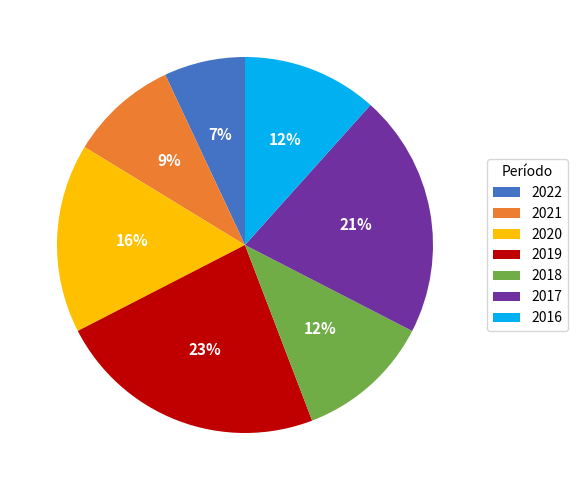

Does 2019 account for over 50% of the chart?

No